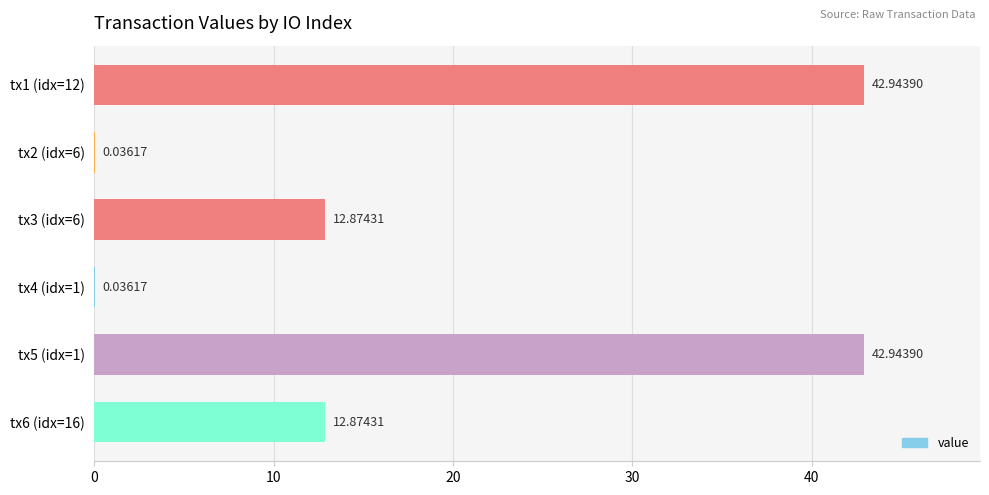

What is the sum of all values?

111.7